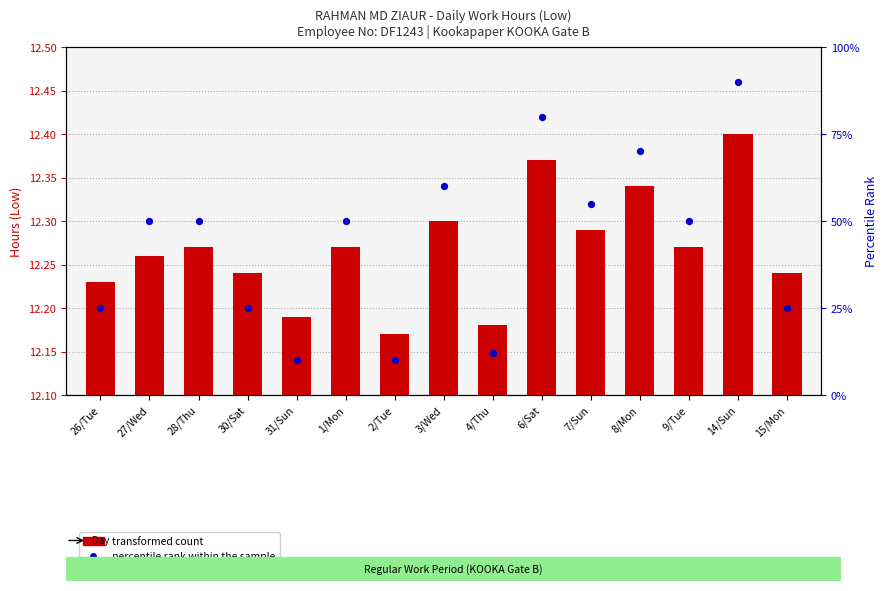

At which category is the sum across all series the highest?

14/Sun